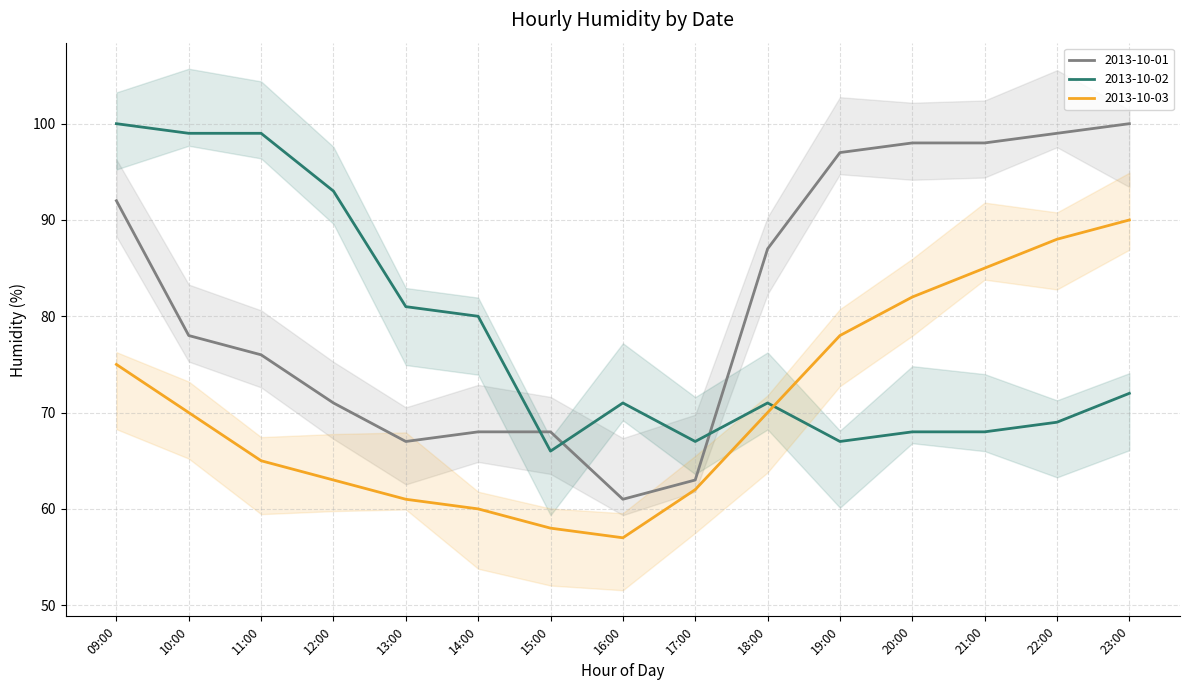

Which series has the largest range (max minus min)?

2013-10-01